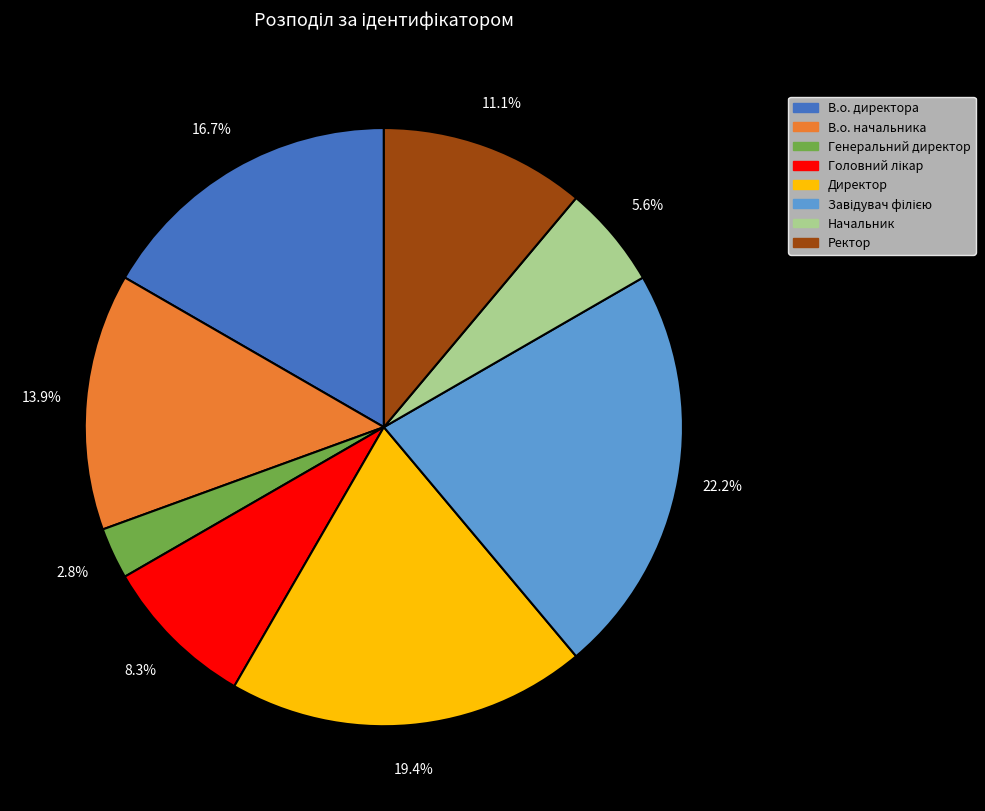

To the nearest percent, what is the difference between the largest and smallest slice percentages?

19%